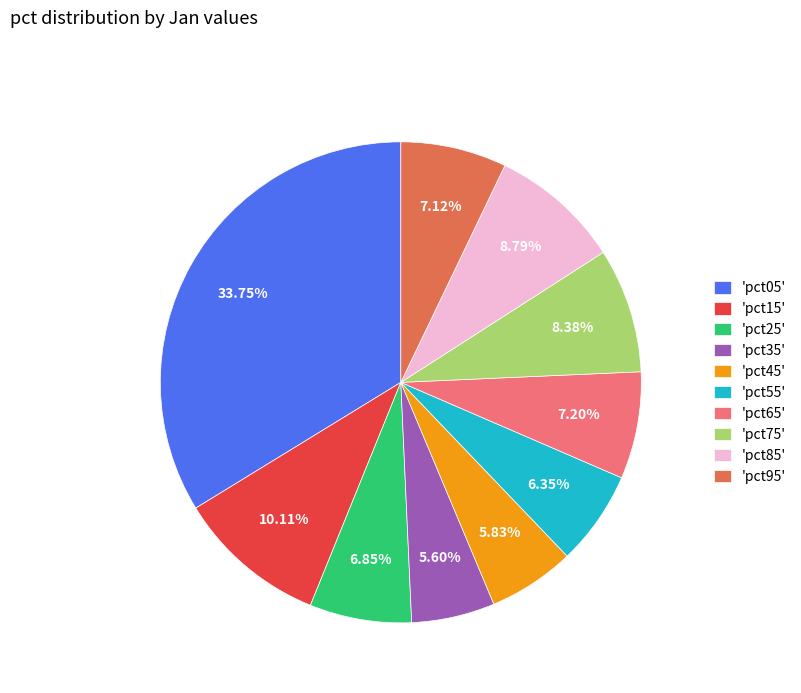

Which has a higher value, 'pct85' or 'pct55'?

'pct85'